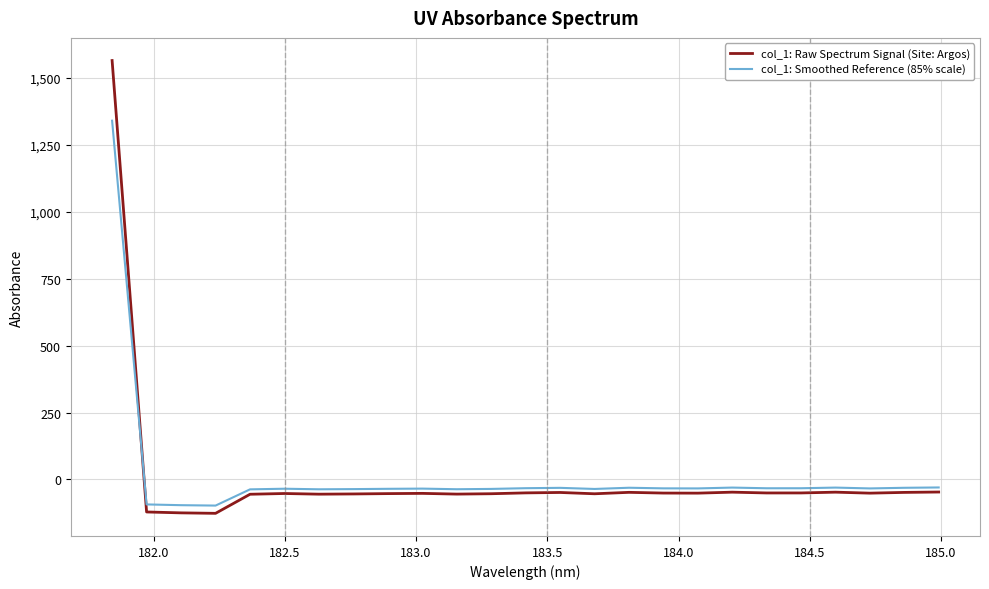

Rank the series by their maximum value, from highest to lowest.

col_1: Raw Spectrum Signal (Site: Argos), col_1: Smoothed Reference (85% scale)